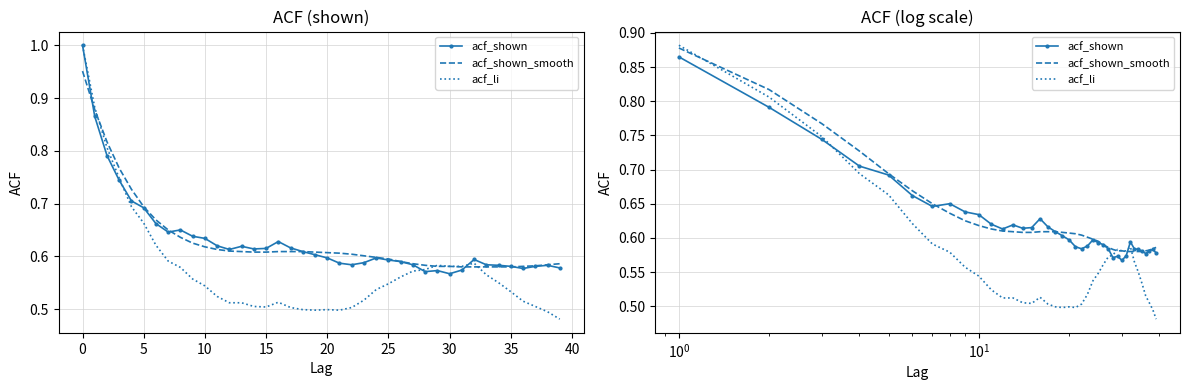

True or false: acf_li has a value of 0.7 at 22.

False